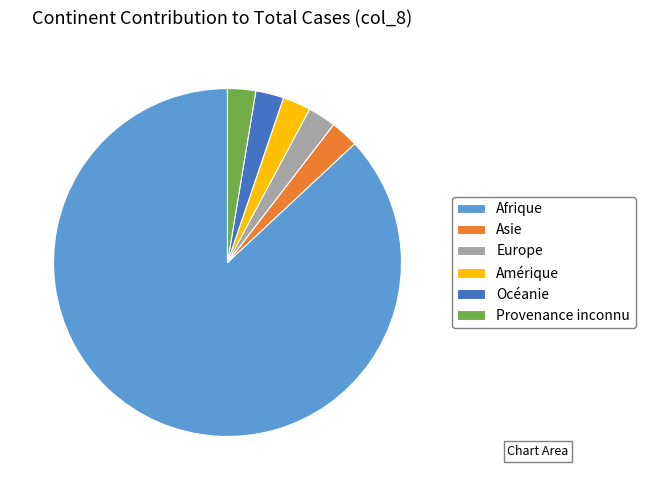

Combined, do Europe and Afrique account for over 50%?

Yes